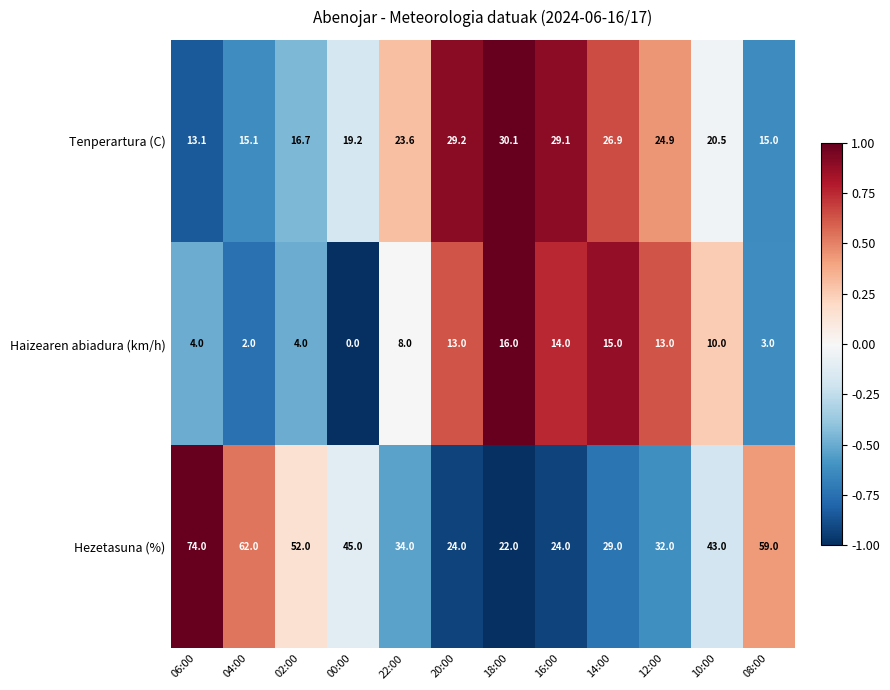

The value of Tenperartura (C) at 20:00 is 41.9. True or false?

False